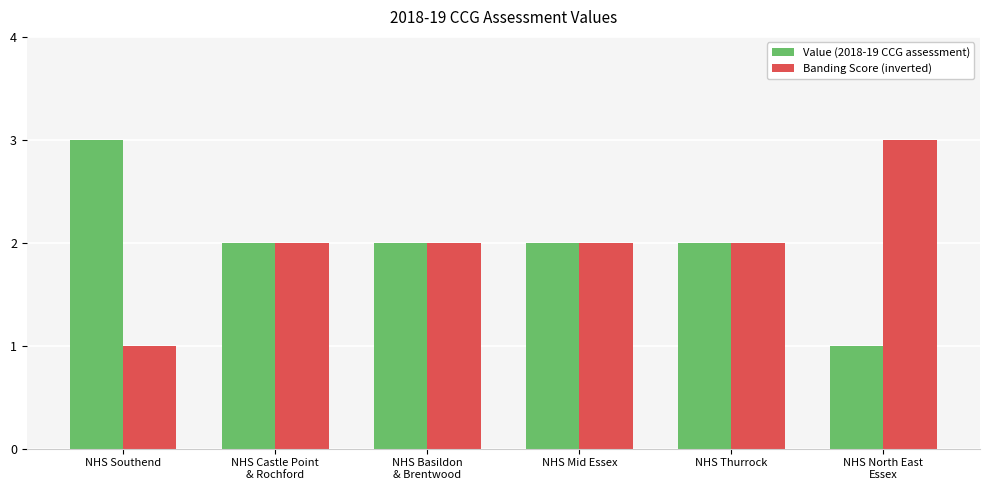

Reading left to right, transcribe all the data shown in this chart.

Value (2018-19 CCG assessment): NHS Southend=3	NHS Castle Point
& Rochford=2	NHS Basildon
& Brentwood=2	NHS Mid Essex=2	NHS Thurrock=2	NHS North East
Essex=1
Banding Score (inverted): NHS Southend=1	NHS Castle Point
& Rochford=2	NHS Basildon
& Brentwood=2	NHS Mid Essex=2	NHS Thurrock=2	NHS North East
Essex=3